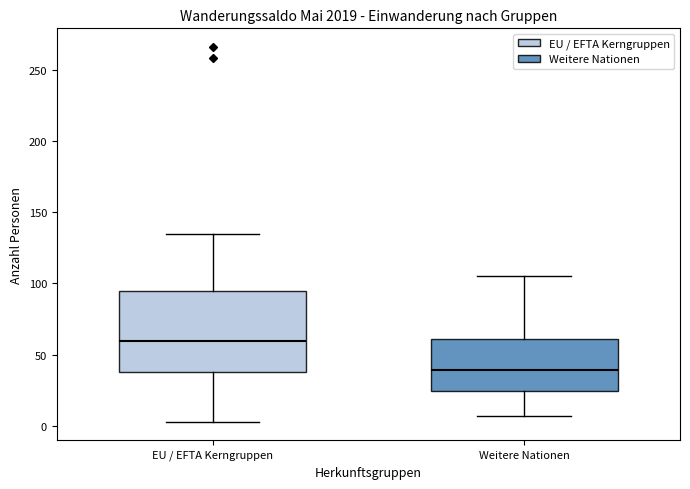

Which box's median line is the lowest?

Weitere Nationen